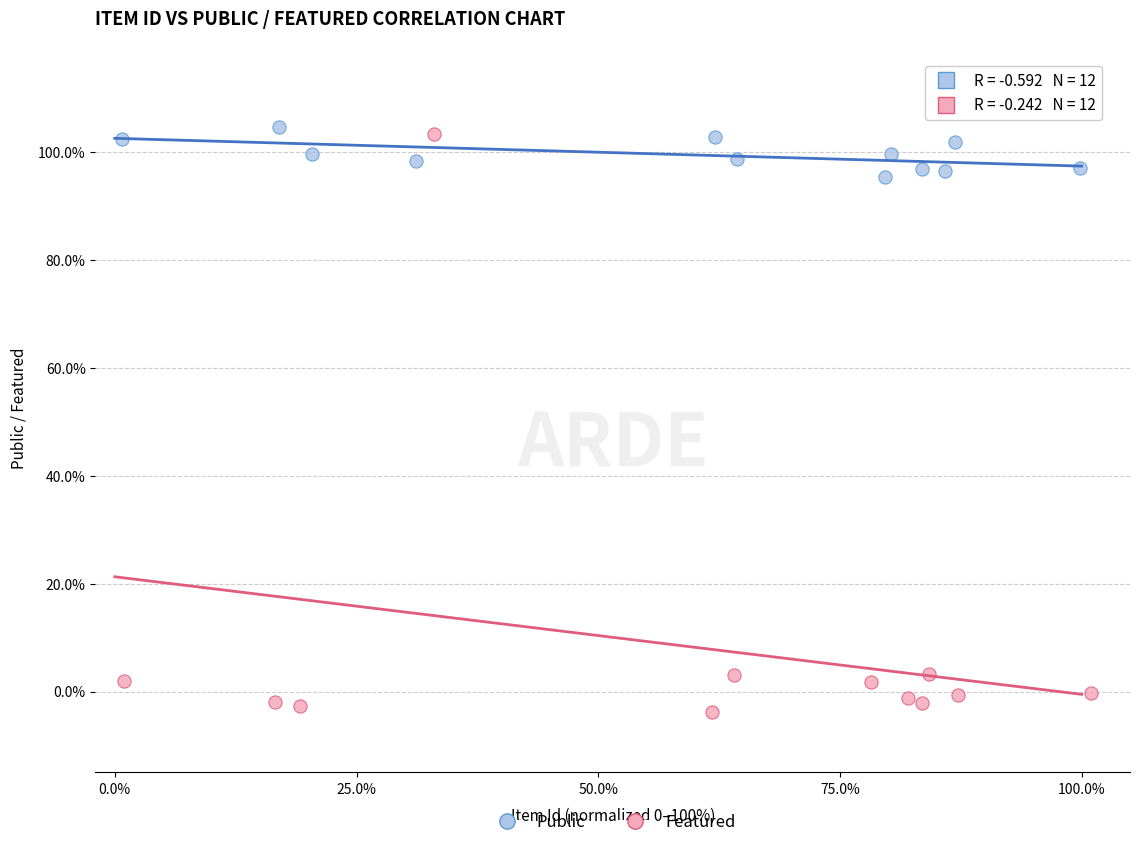

What are all the series names shown in the legend?

Public, Featured